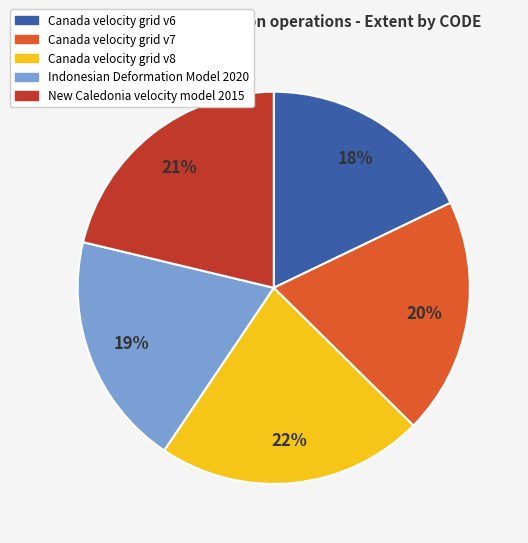

What is the ratio of the value at Canada velocity grid v6 to the value at Canada velocity grid v7?

0.9